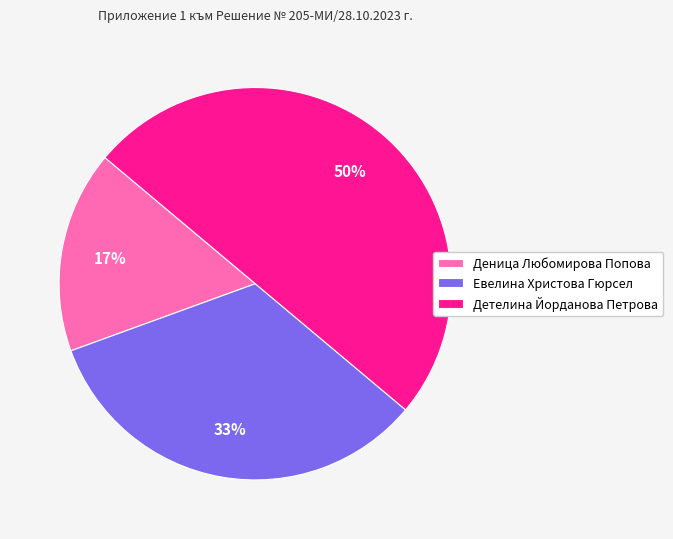

Which category has the biggest portion of the pie?

Детелина Йорданова Петрова